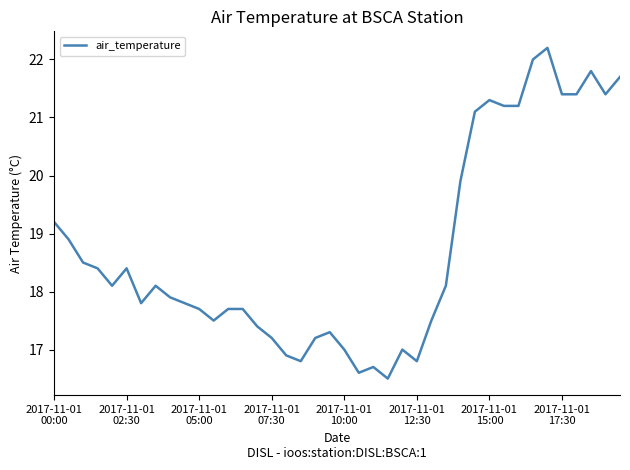

What is the minimum value shown in the chart?

16.5